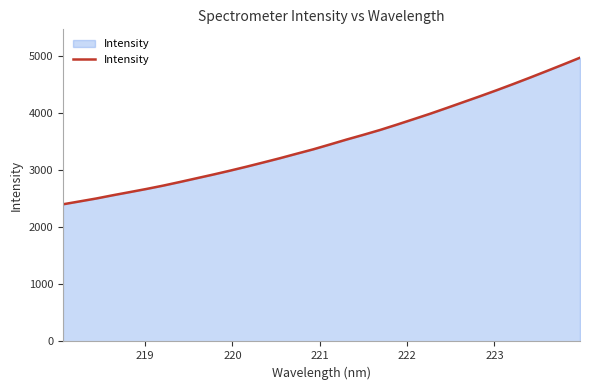

What is the maximum value shown in the chart?

4966.7